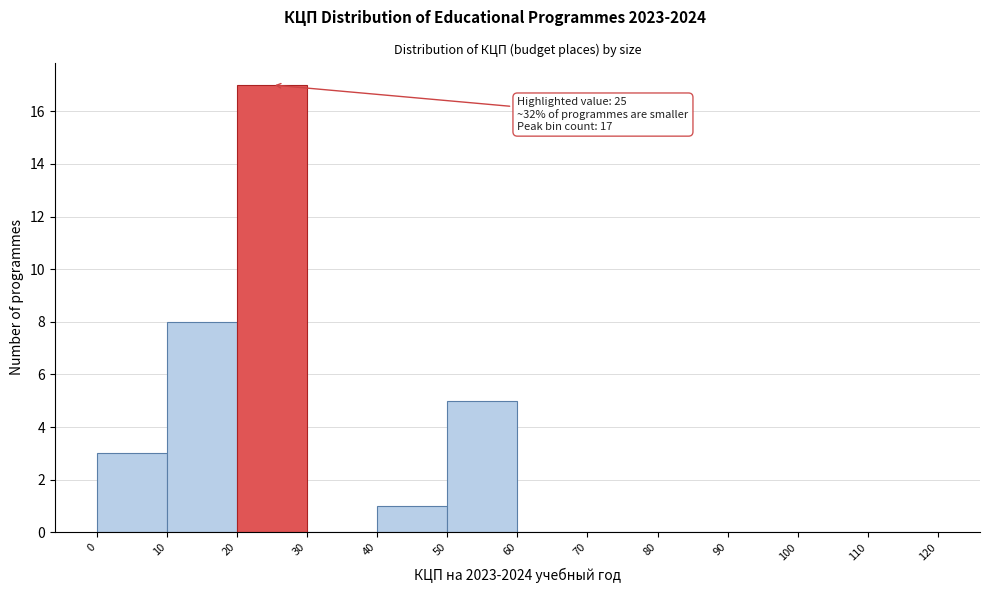

Which range on the x-axis has the tallest bar?

20 to 30